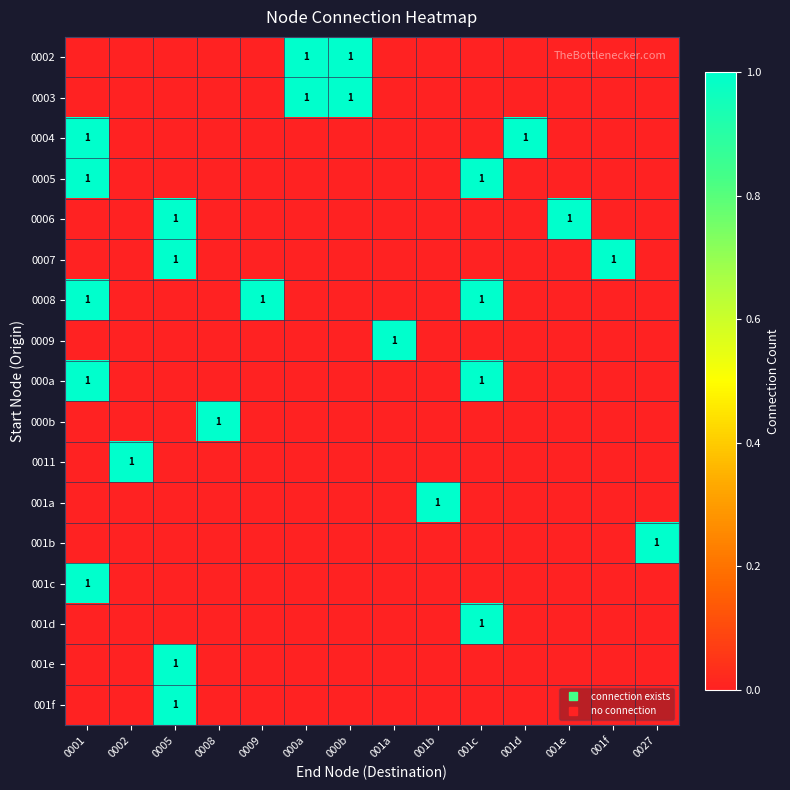

List the series in order of their peak value, highest first.

0002, 0003, 0004, 0005, 0006, 0007, 0008, 0009, 000a, 000b, 0011, 001a, 001b, 001c, 001d, 001e, 001f